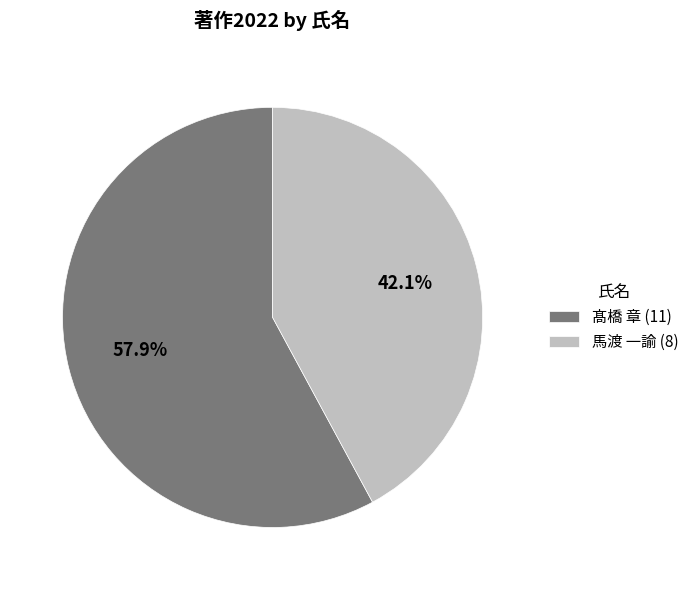

Approximately how many times larger is the value at 馬渡 一諭 (8) compared to 髙橋 章 (11)?

0.7